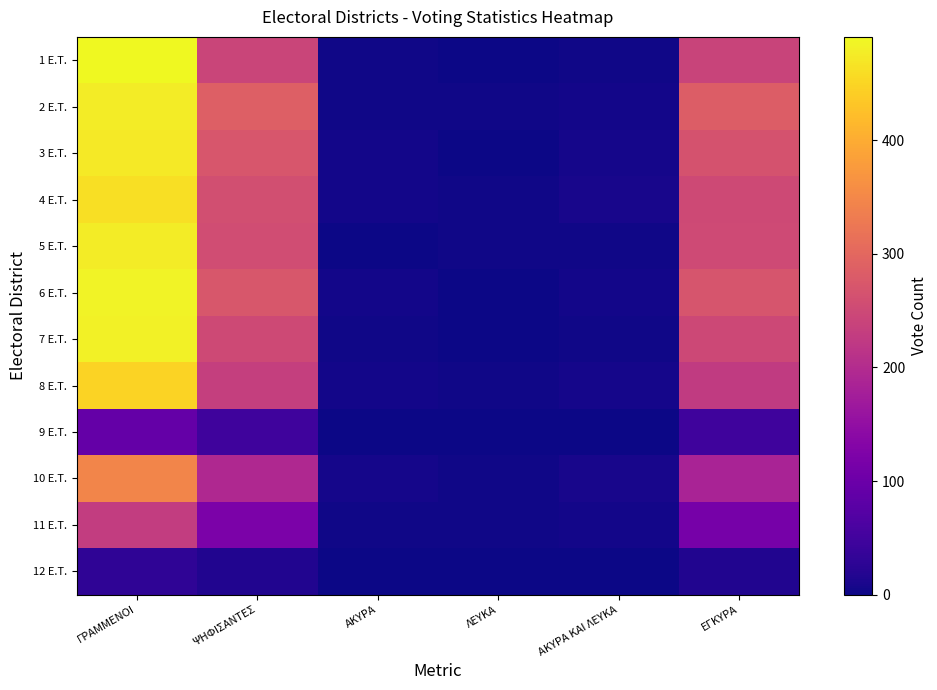

List the series in order of their peak value, highest first.

1 E.T., 6 E.T., 7 E.T., 2 E.T., 5 E.T., 3 E.T., 4 E.T., 8 E.T., 10 E.T., 11 E.T., 9 E.T., 12 E.T.